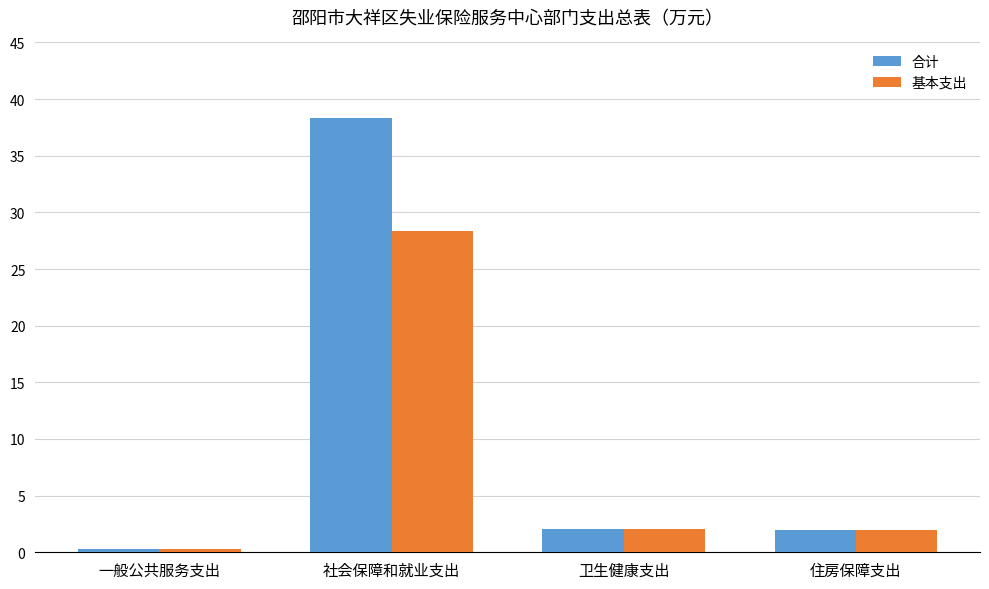

What are all the series names shown in the legend?

合计, 基本支出